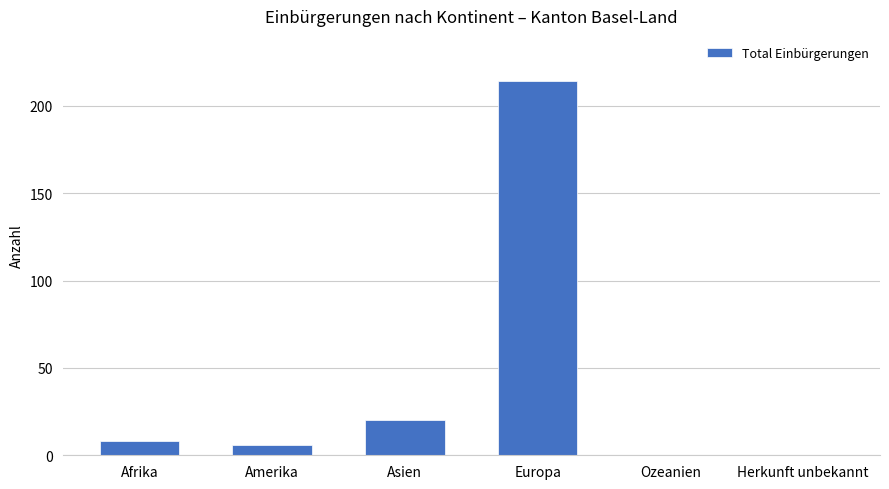

At which label is the value closest to 107?

Asien